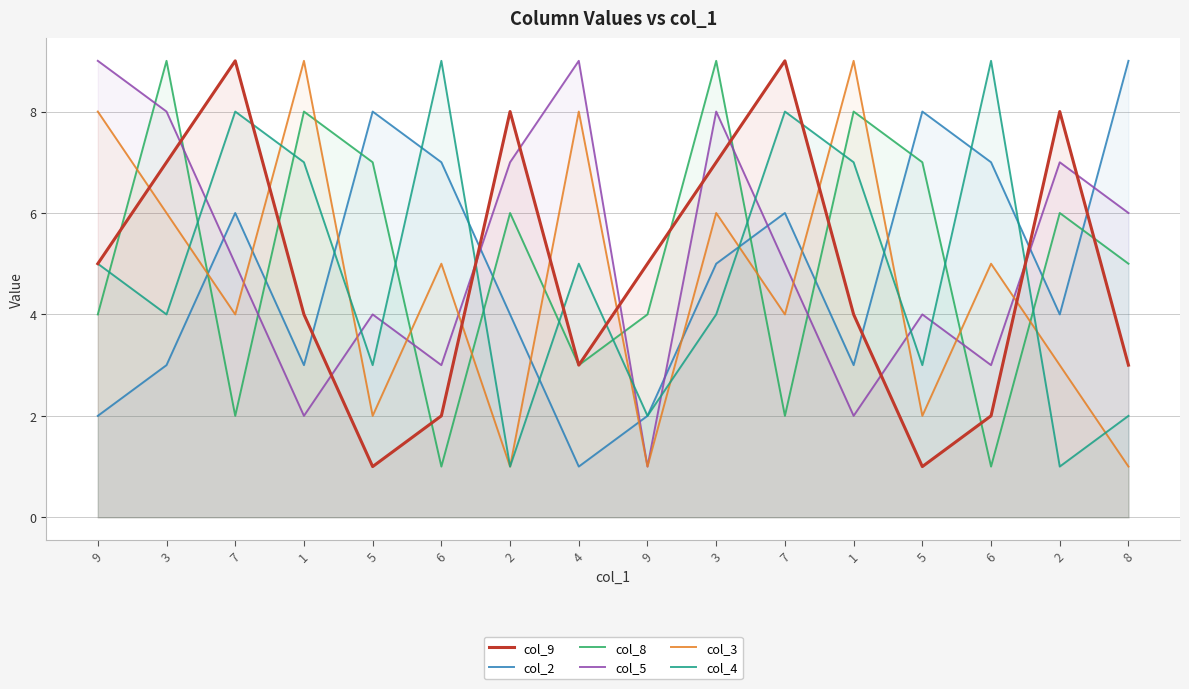

At which label does col_2 reach its minimum?

4